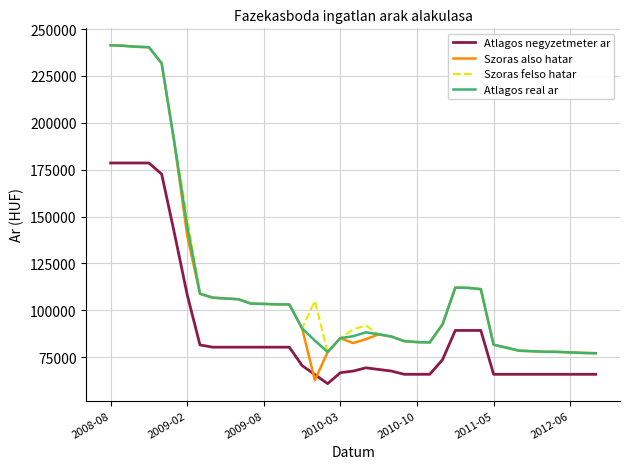

At how many categories does at least one series exceed 178312?

6